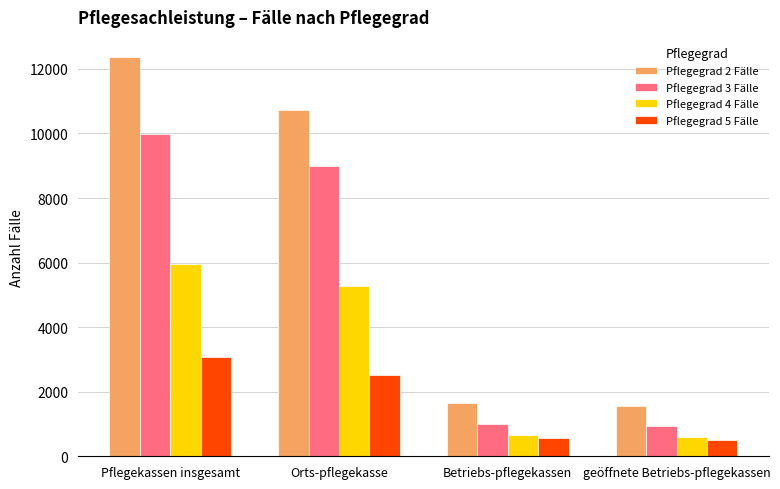

What position from the left is Orts-pflegekasse?

2